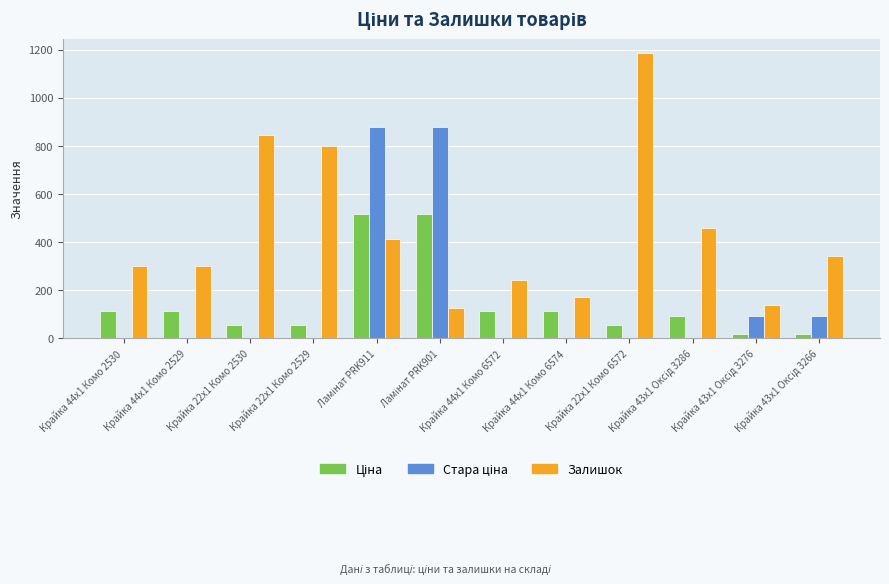

What is the sum of all Залишок values?

5321.0